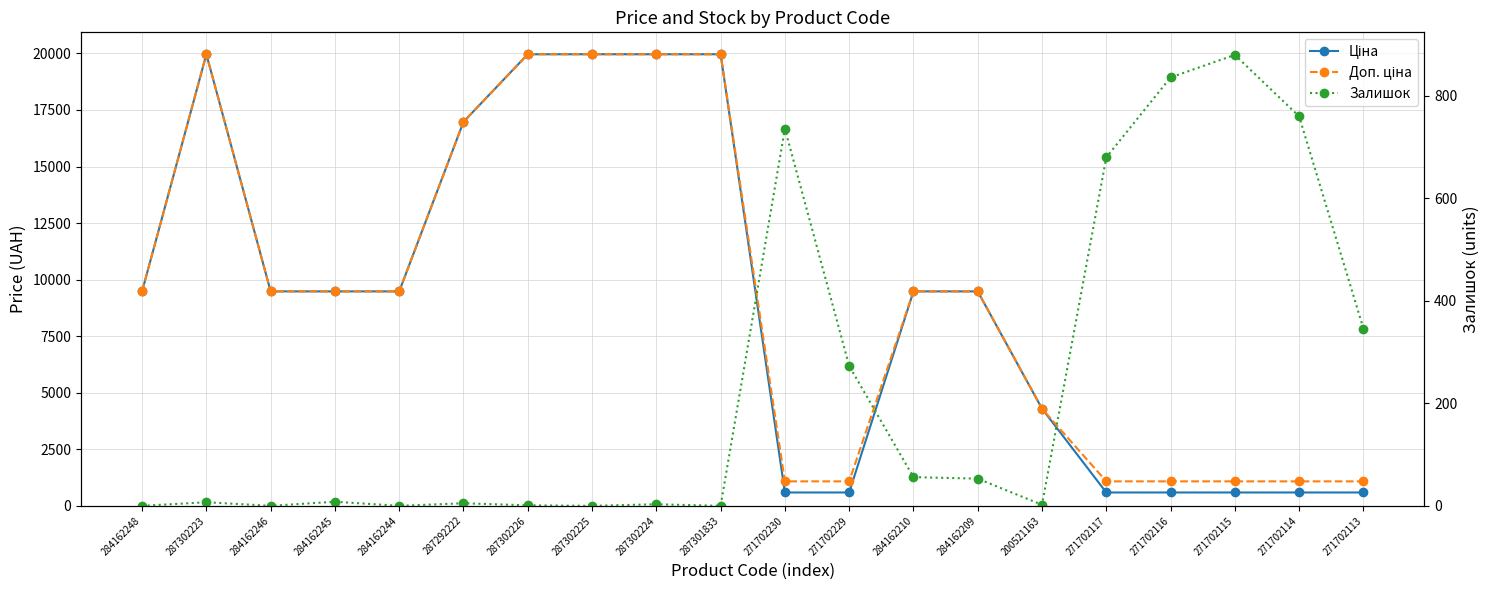

How many interior local valleys does the Залишок series have?

5